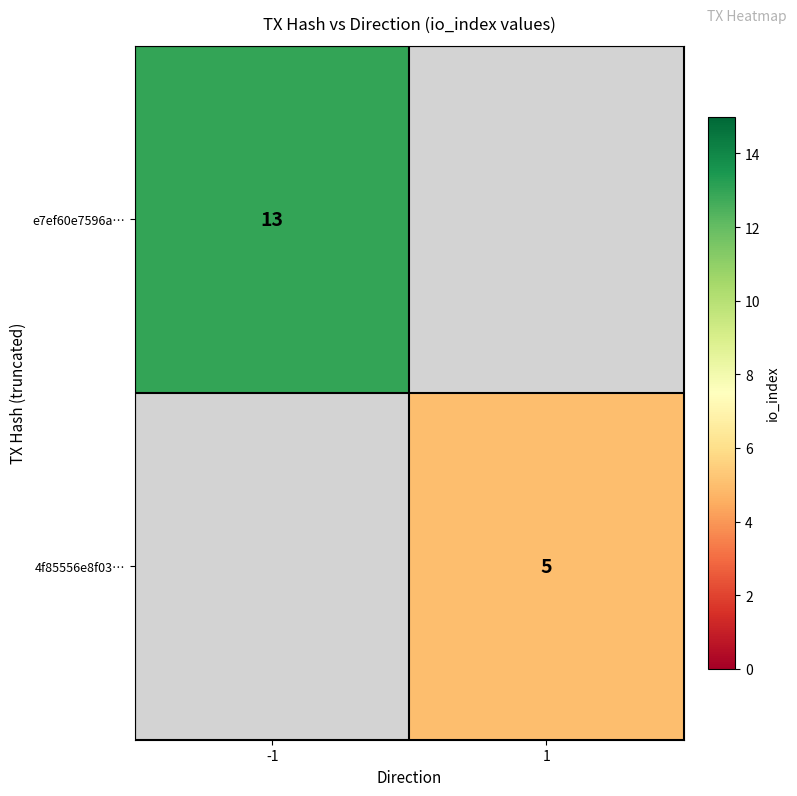

True or false: 4f85556e8f03… has a value of 3 at 1.

False